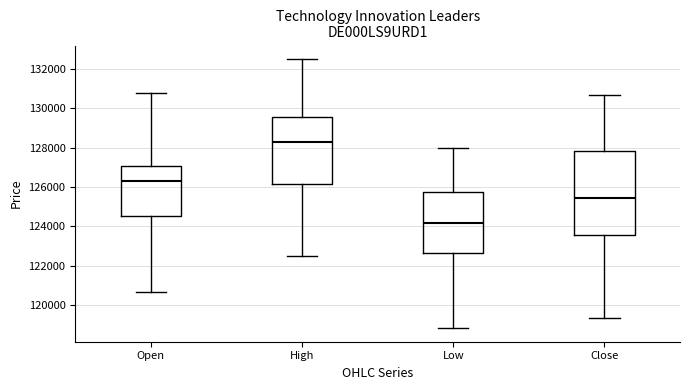

Reading left to right, transcribe this box plot: for each box, give where its median line is, the range the box spans, and where its two whiskers end, as read against the y-axis. The values are not printed on the chart, so give them approximately, as read against the axis.

Open: median 126400, box 124400 to 127000, whiskers 120600 to 130800
High: median 128200, box 126200 to 129600, whiskers 122400 to 132600
Low: median 124200, box 122600 to 125800, whiskers 118800 to 128000
Close: median 125400, box 123600 to 127800, whiskers 119400 to 130600